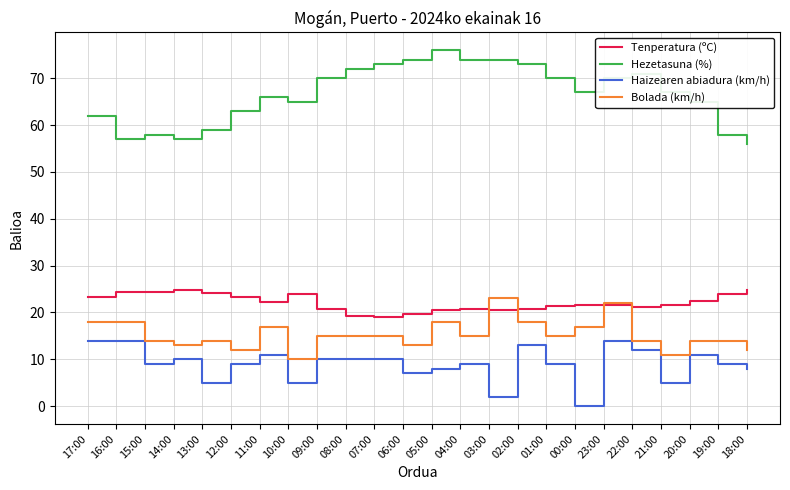

What is the average value of the Tenperatura (ºC) series?

22.1